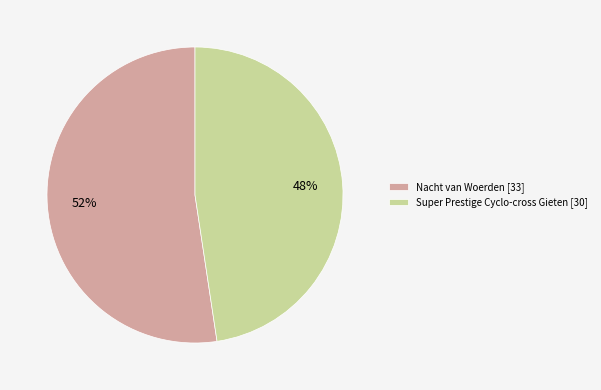

Count the number of slices in the pie.

2